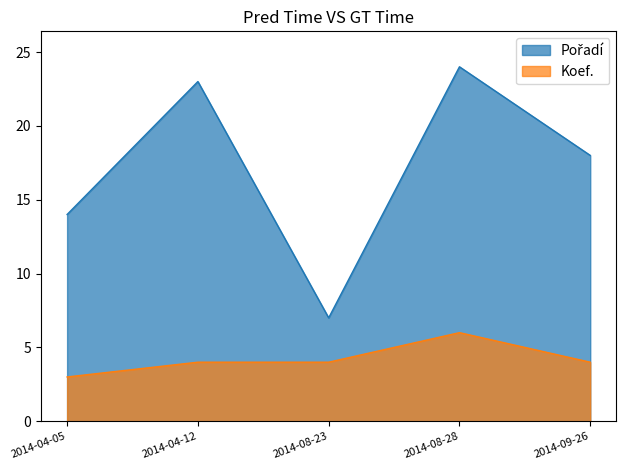

Does the chart have visible grid lines?

No